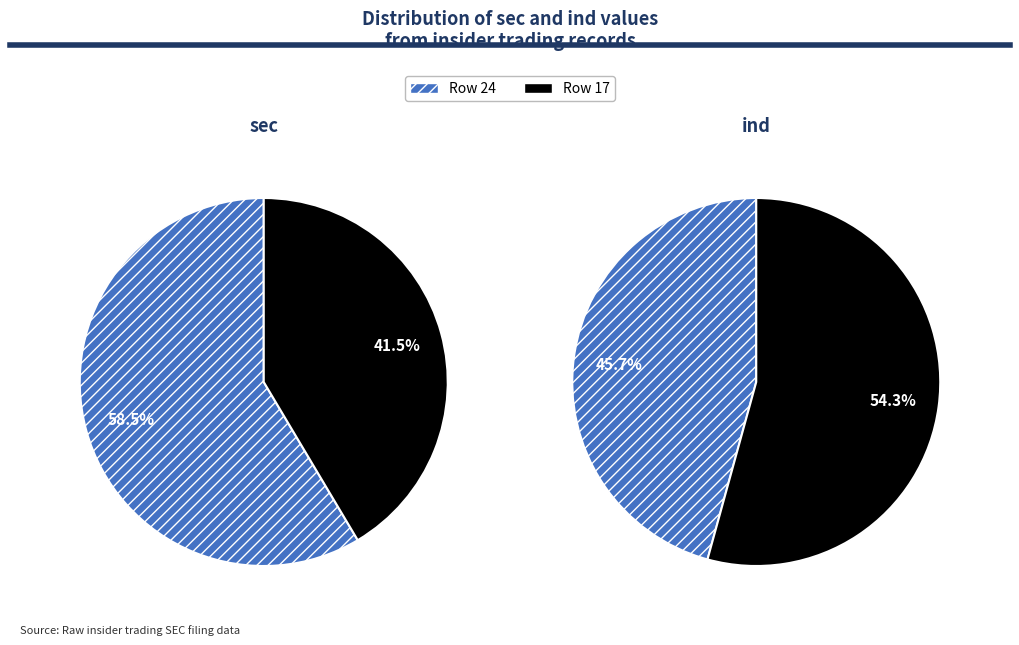

To the nearest percent, what is the difference between the 17 and 24 slice percentages?

9%